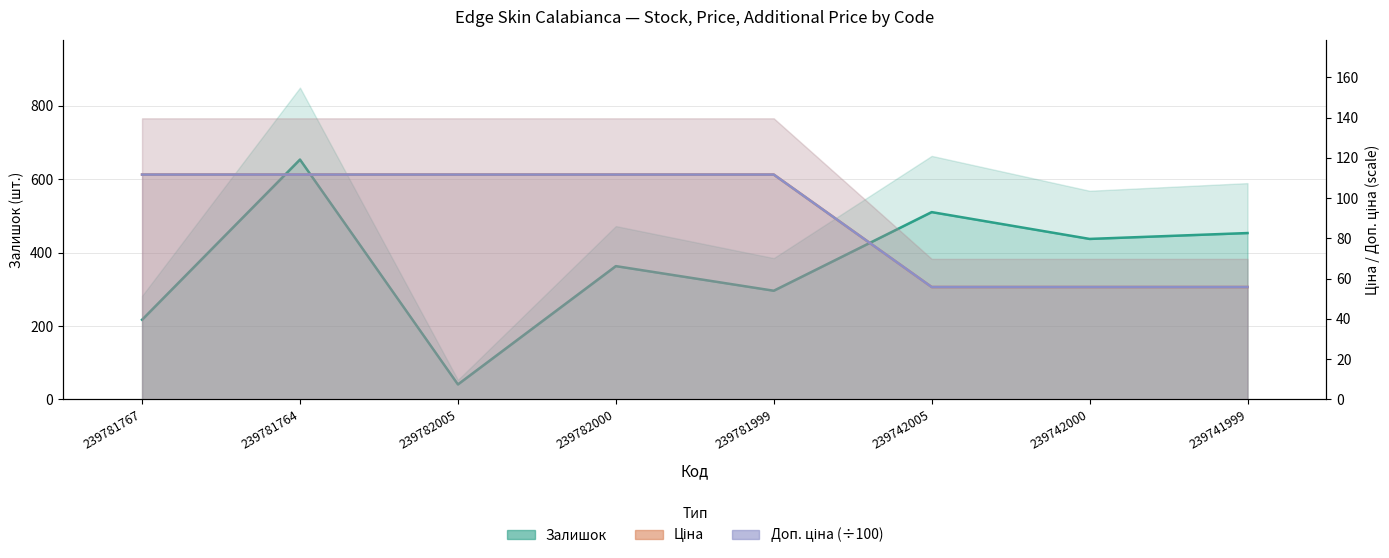

What is the value of the Ціна point at the 8th from the left?

55.9